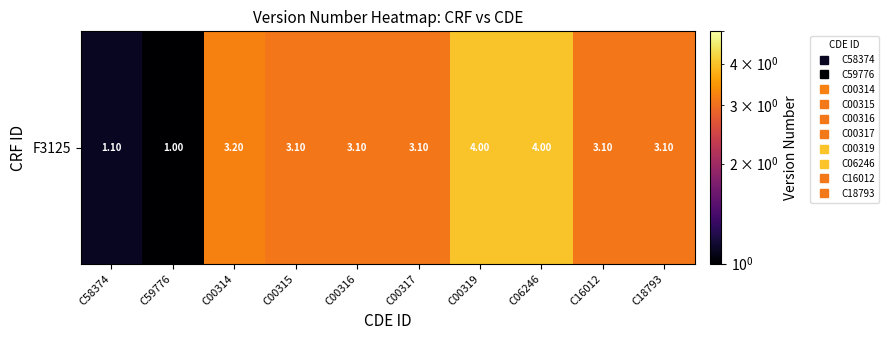

Where is the data nearest to the value 2?

C58374